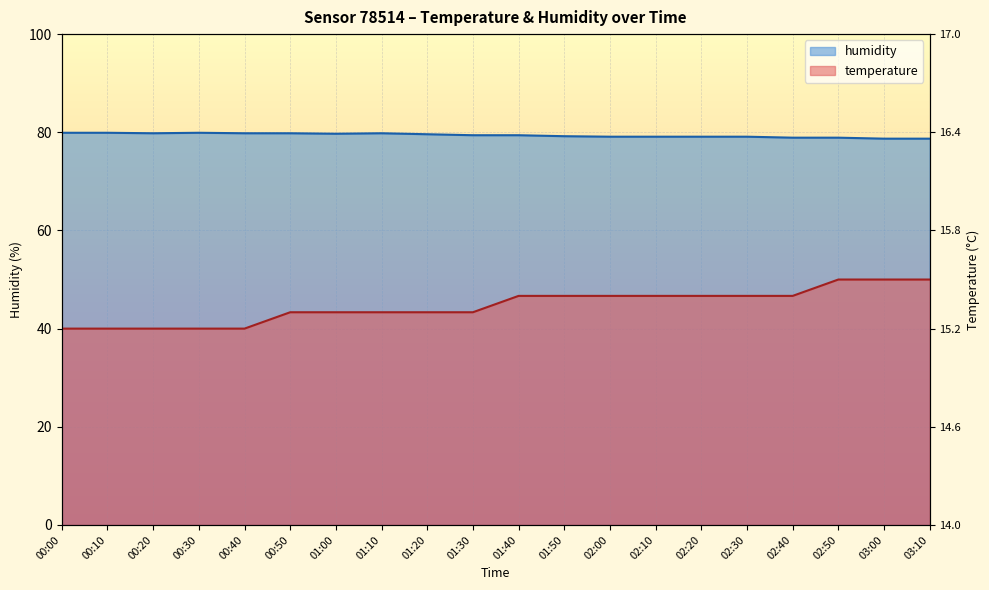

True or false: humidity and temperature cross at least once.

False